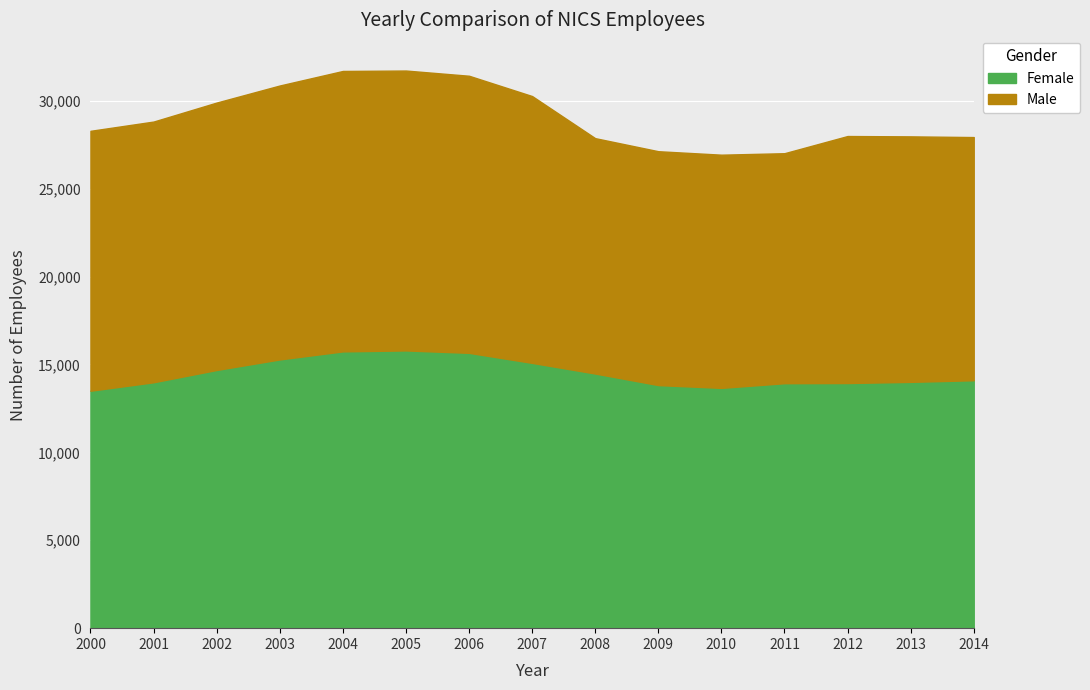

Where is the first local maximum for Male?

2004